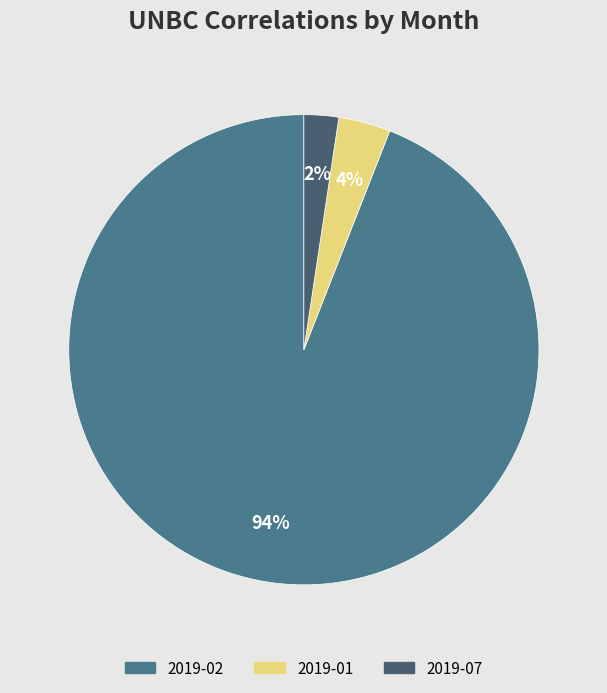

What is the smallest slice in the pie chart?

2019-07